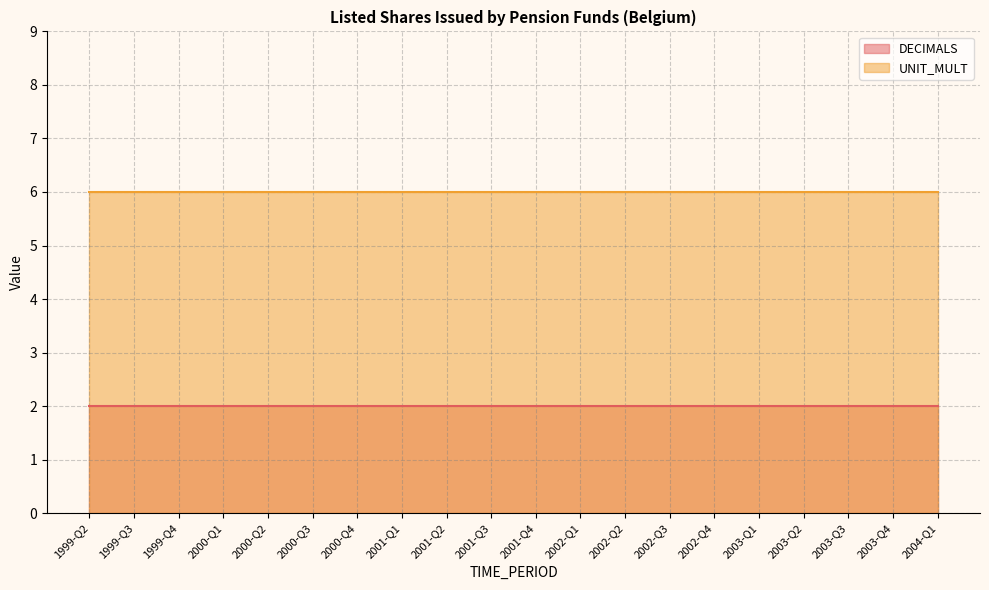

True or false: UNIT_MULT has more than 0 points higher than both neighbors.

False